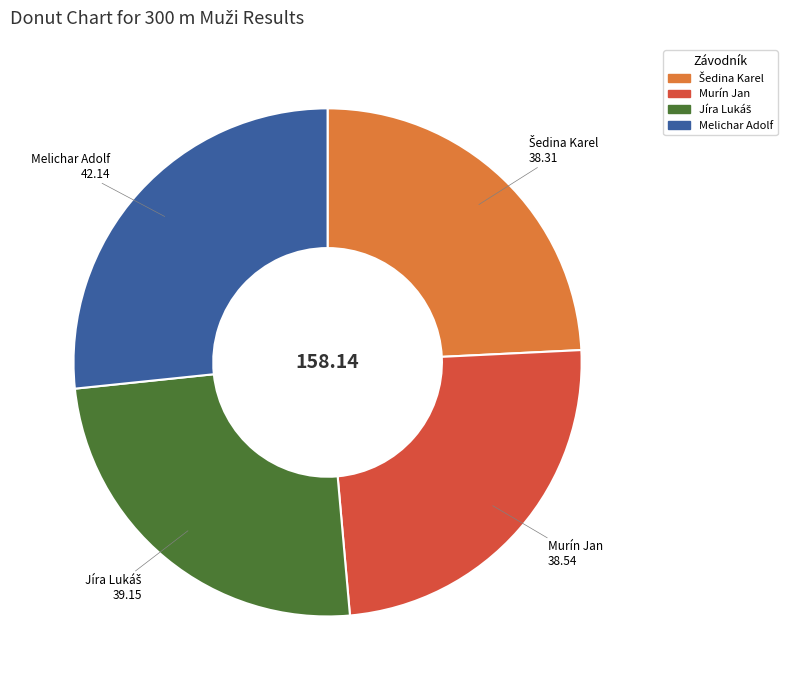

Does any single category account for the majority?

No